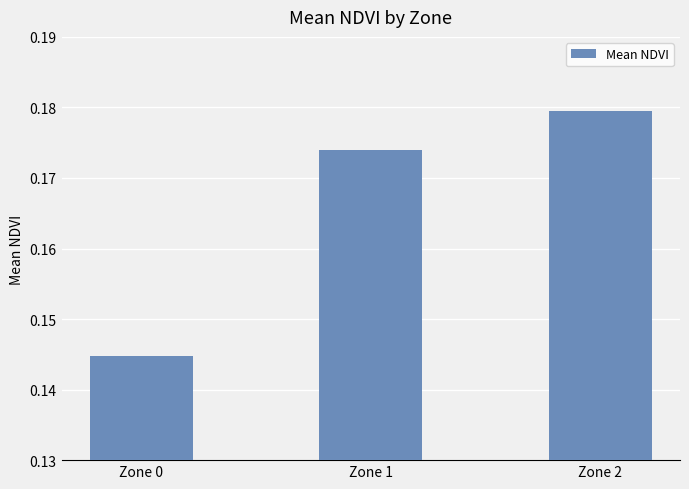

Is it true that the value at Zone 1 is 0.3?

False